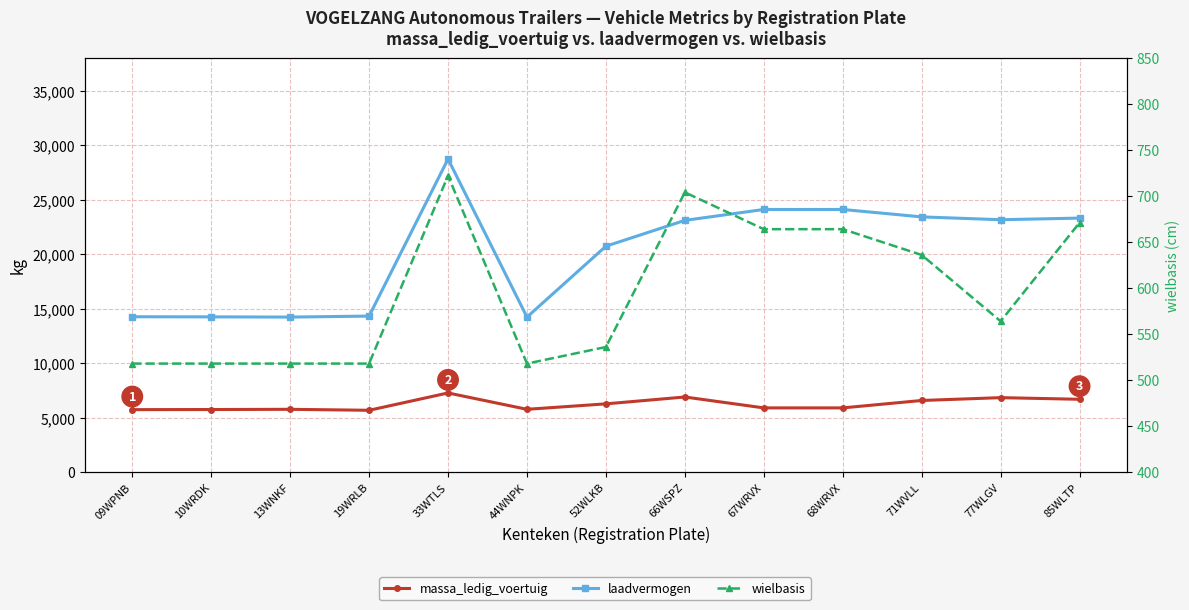

Which series has the largest range (max minus min)?

laadvermogen